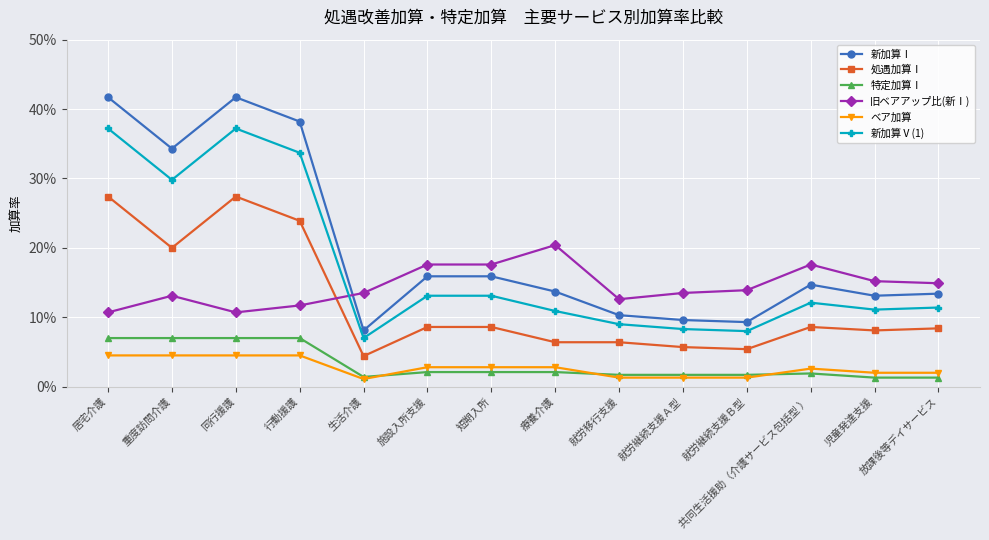

True or false: 新加算Ⅴ(1) and ベア加算 intersect in this chart.

False